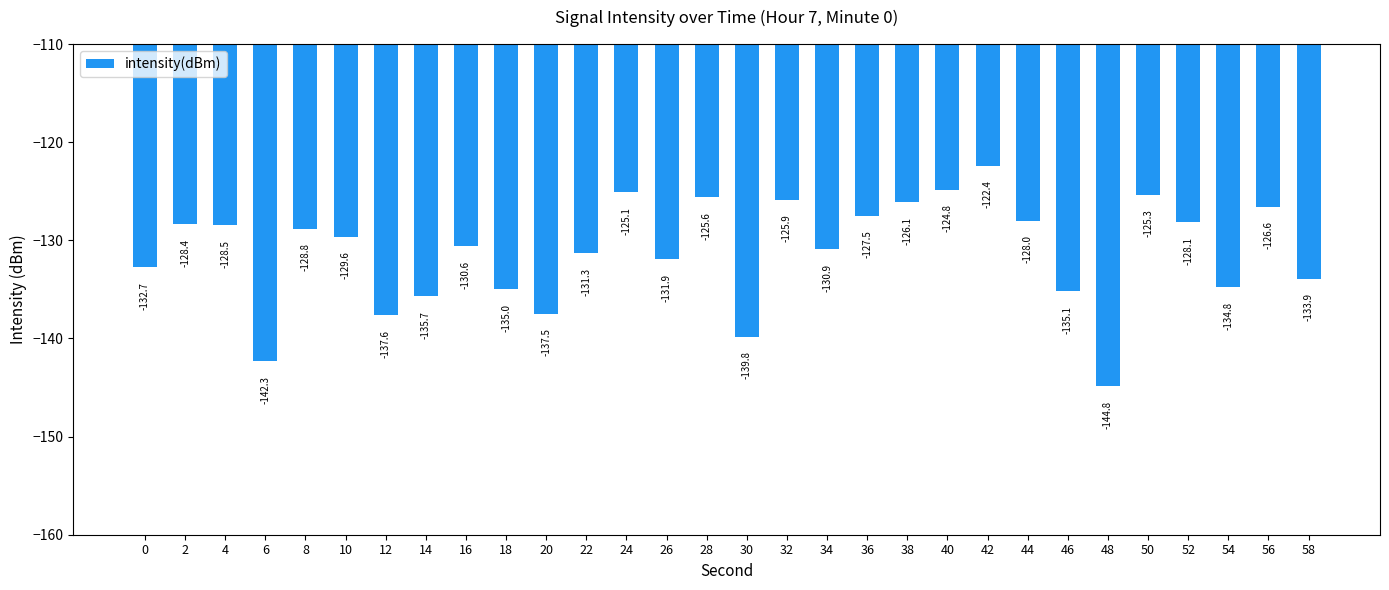

Between 46 and 58, which is larger?

58